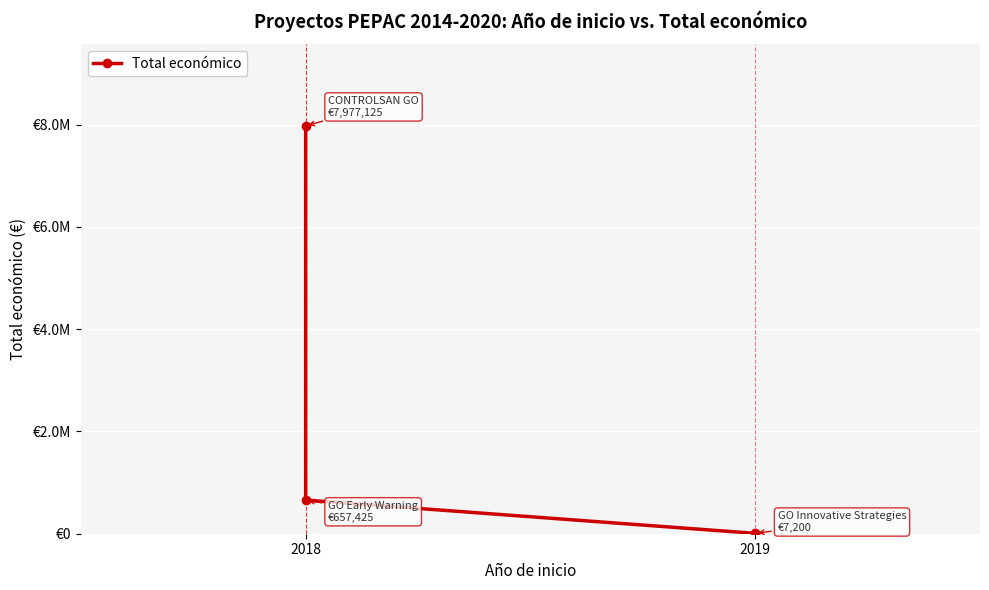

What is the average value?

2880583